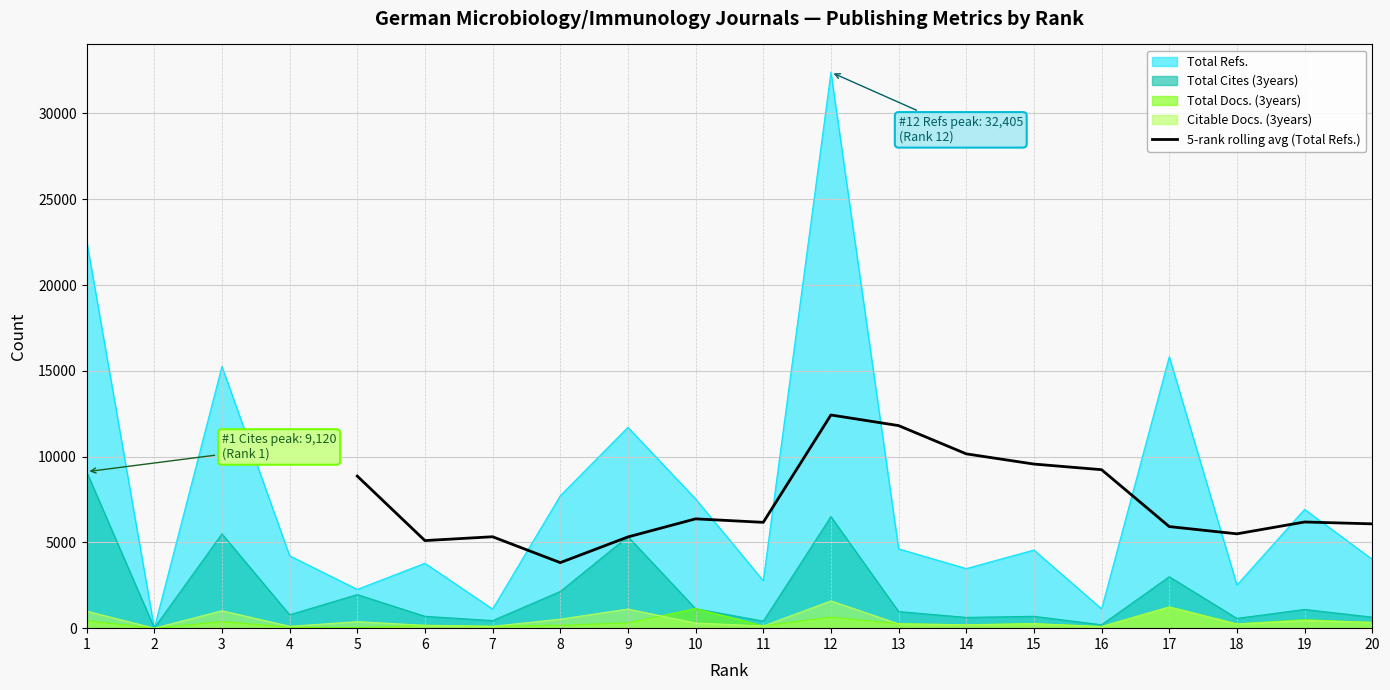

What is the lowest value of the 5-rank rolling avg (Total Refs.) series?

3820.2